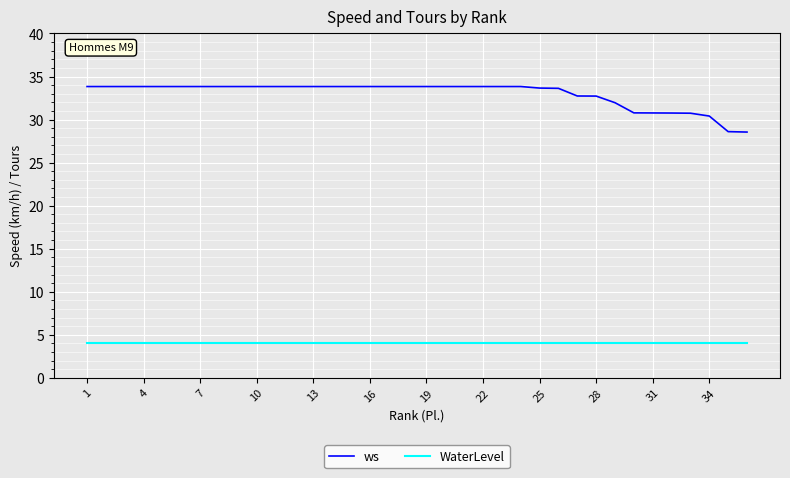

What is the difference between the maximum and minimum values in the ws series?

5.3